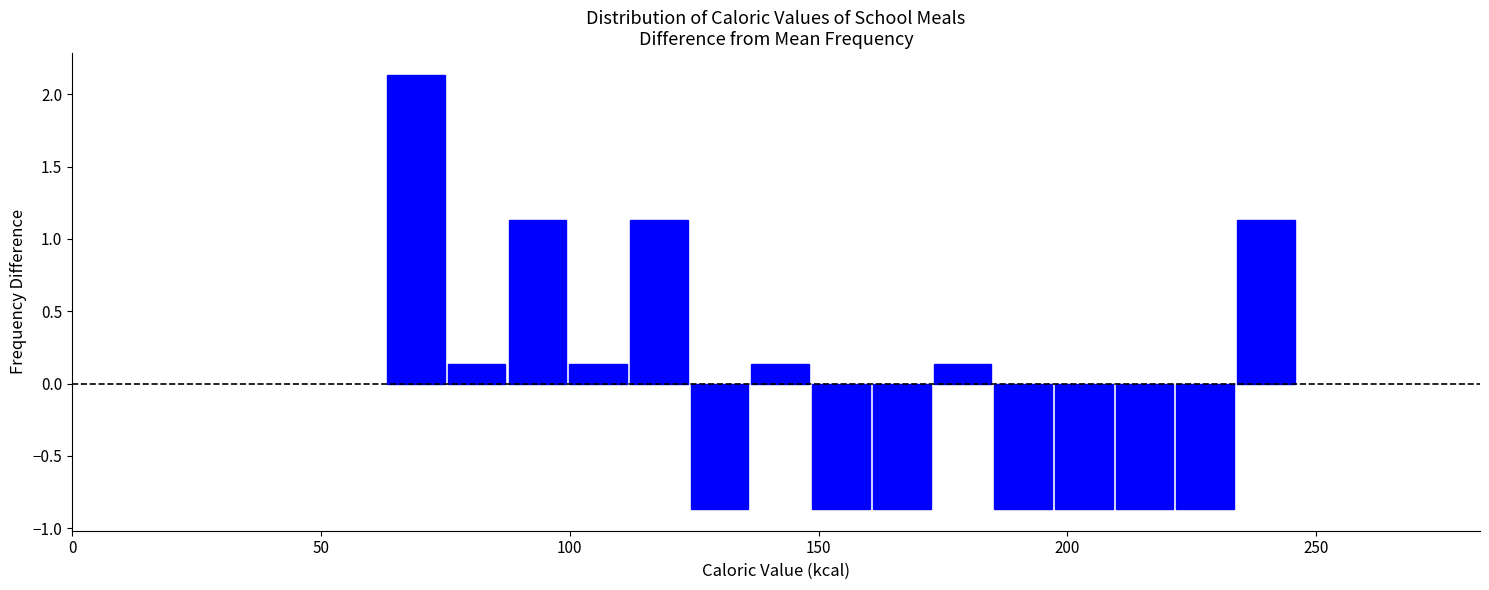

Read against the x-axis, roughly where is the centre of the tallest bar?

70